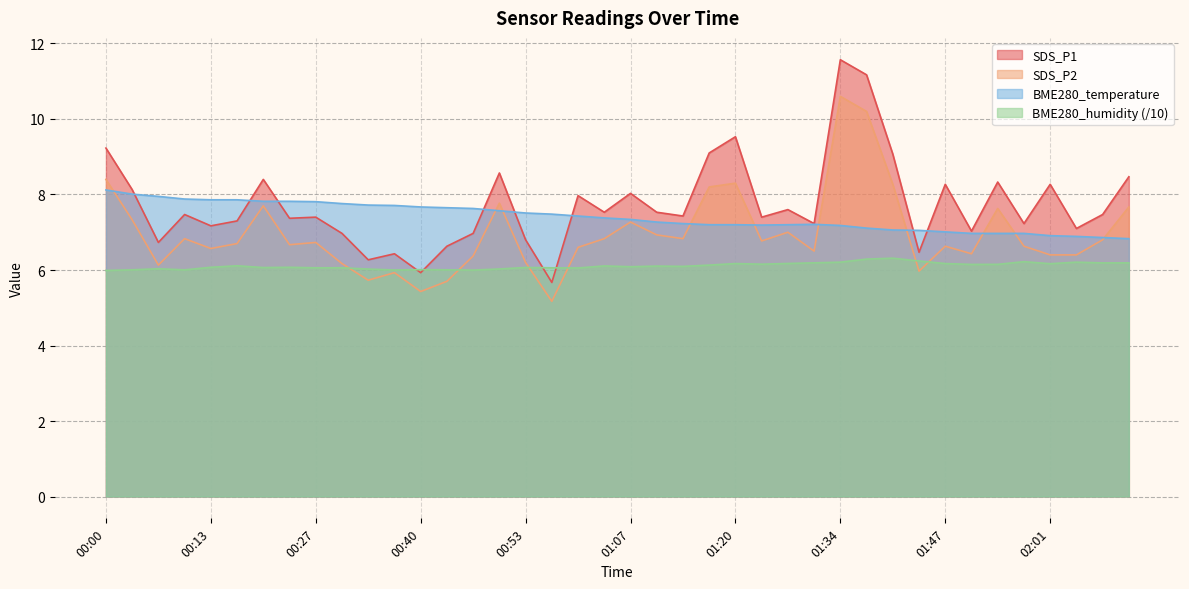

True or false: SDS_P1 has a value of 6.5 at 01:44.

True